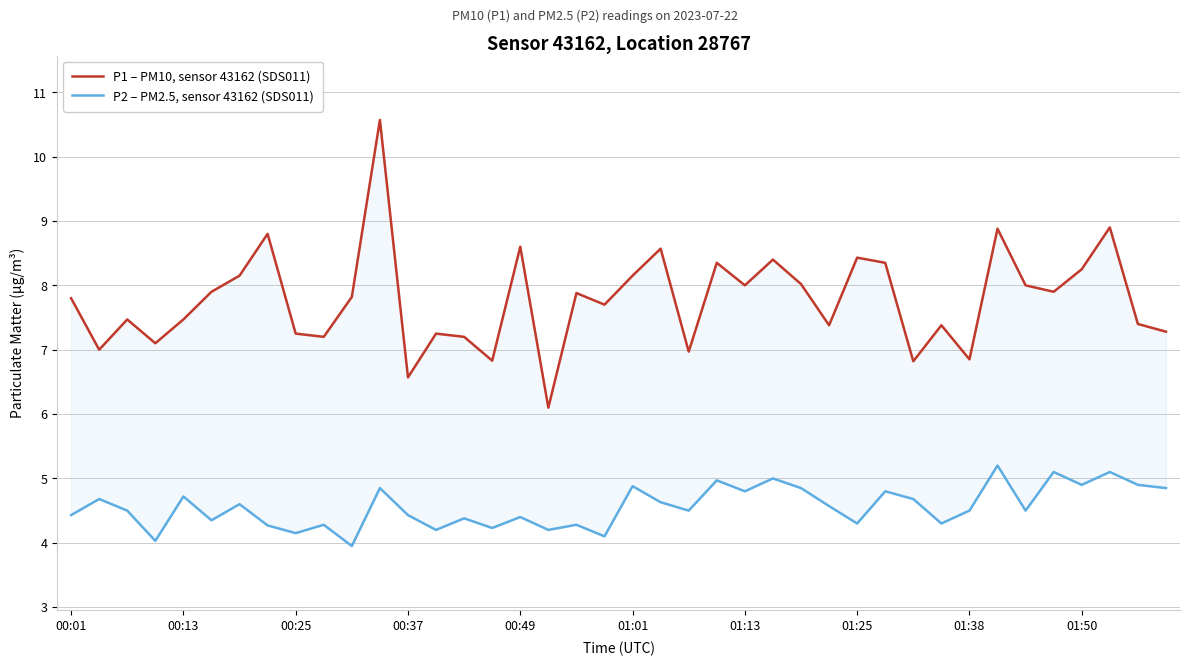

What is the value of the P2 – PM2.5, sensor 43162 (SDS011) point at the 37th from the left?

4.9